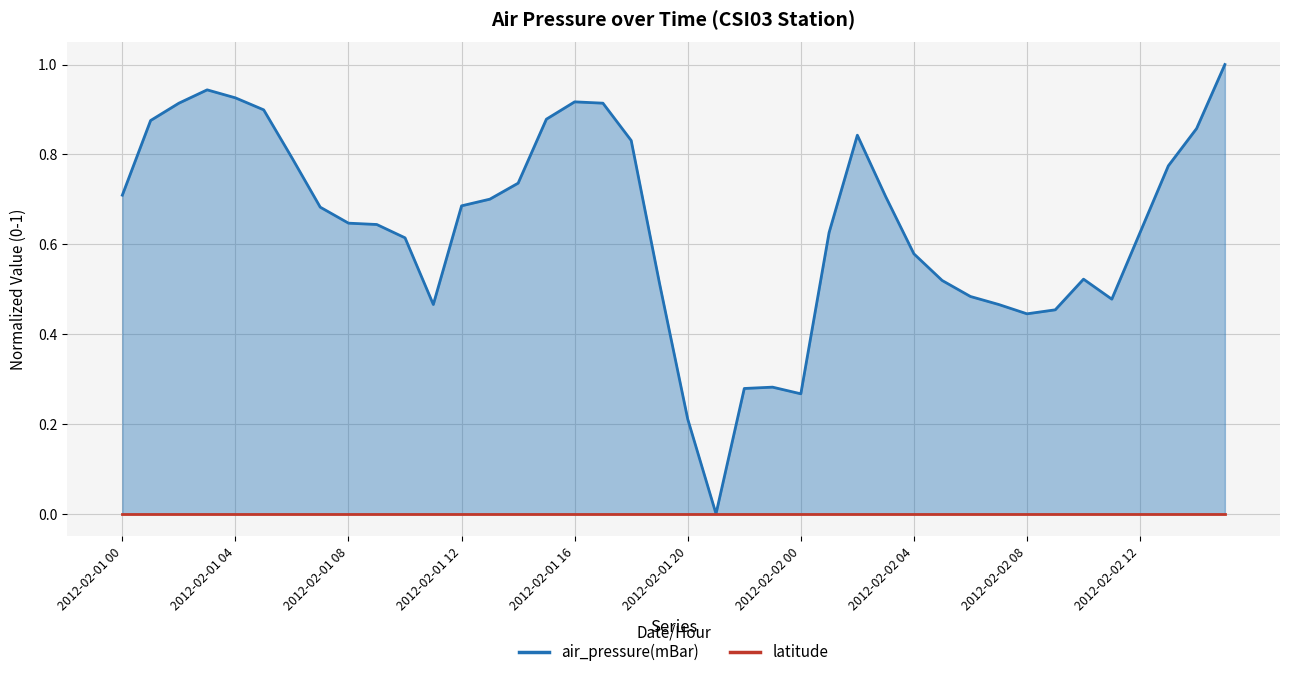

How many positive values are there?

39